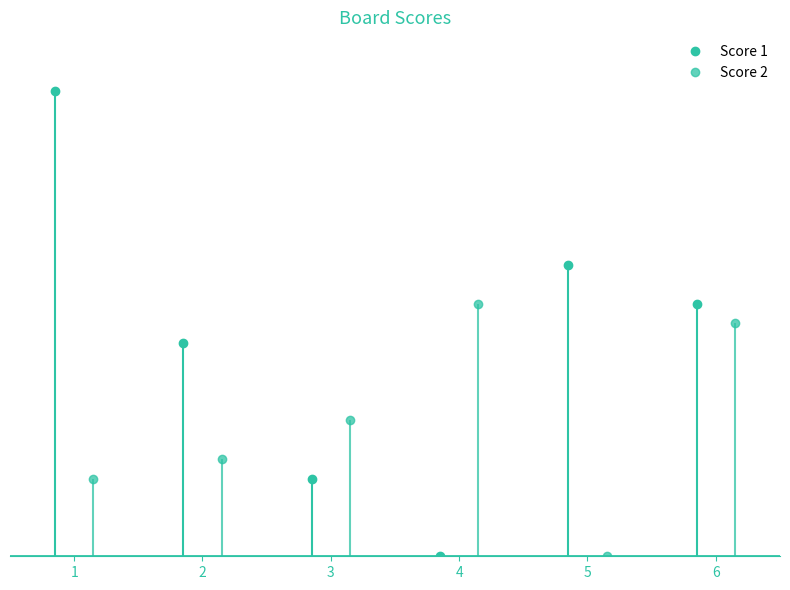

Which category has the highest value across all series?

1